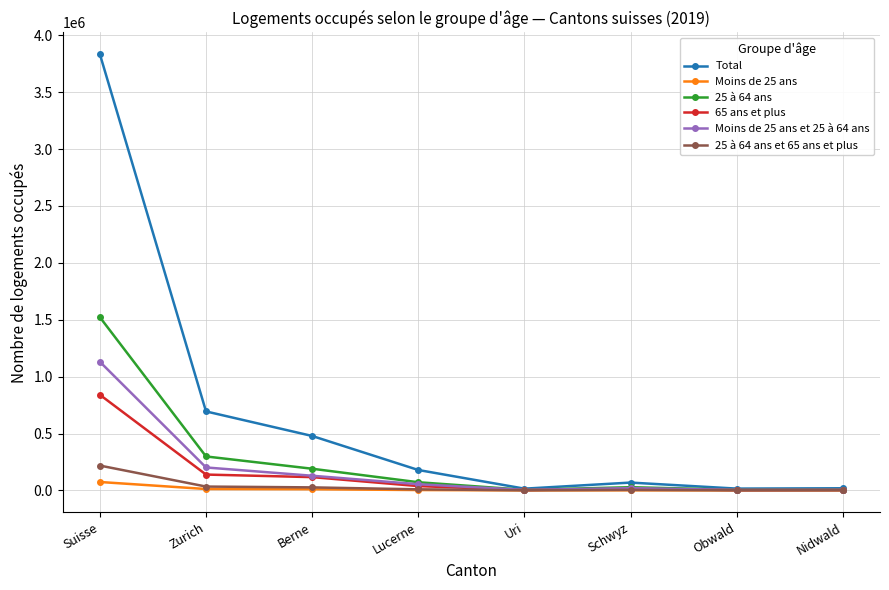

Which series changed the most between Suisse and Nidwald?

Total